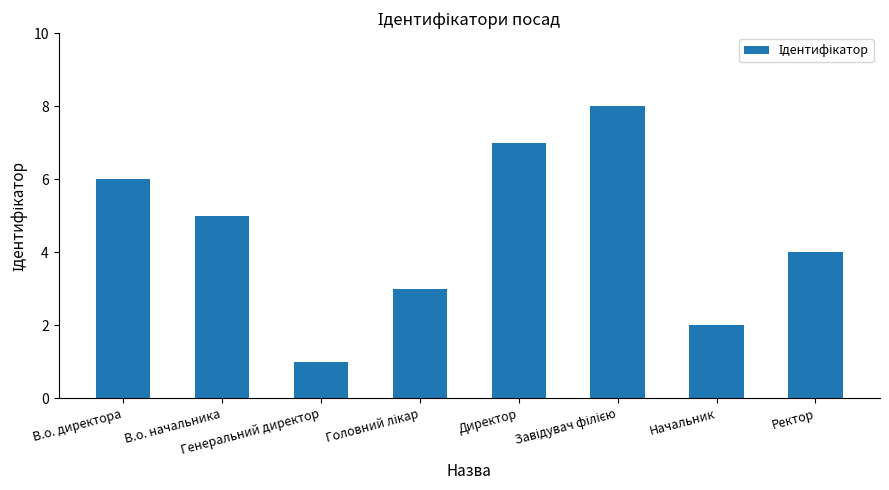

Does the chart contain any negative values?

No